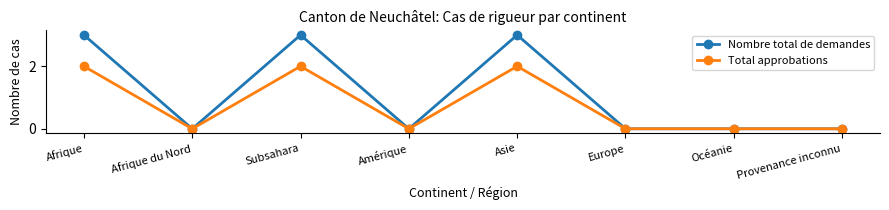

Which series changed the most between Subsahara and Amérique?

Nombre total de demandes